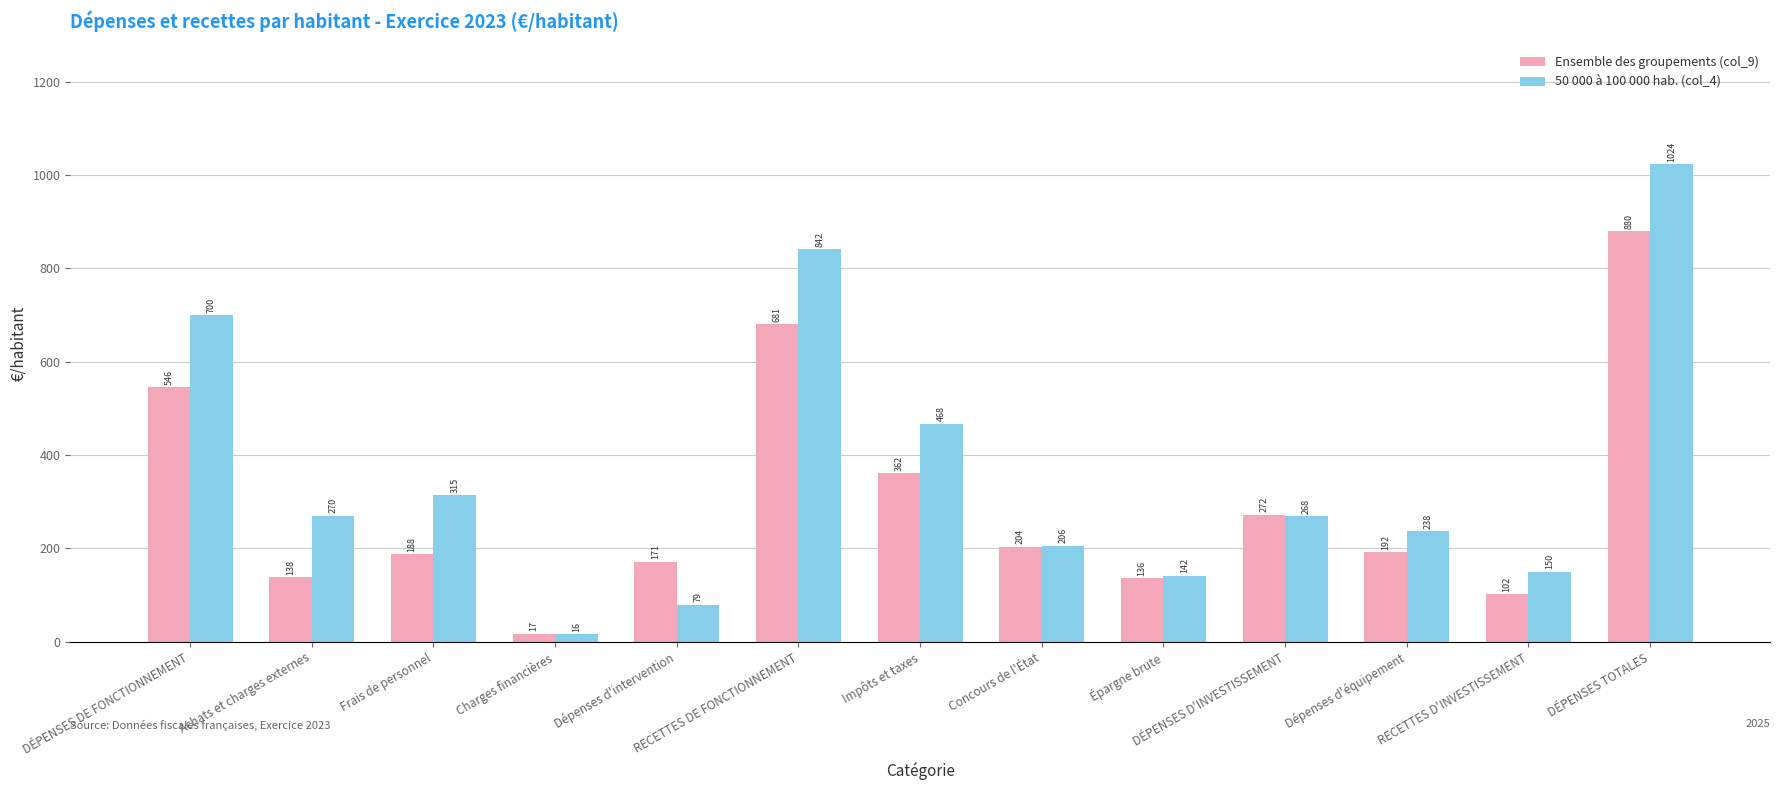

What position from the left is Dépenses d'équipement?

11